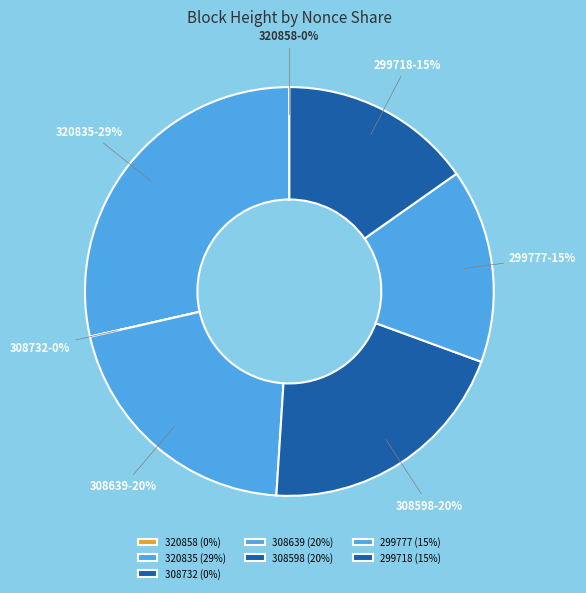

Is there any slice that represents more than half of the pie?

No